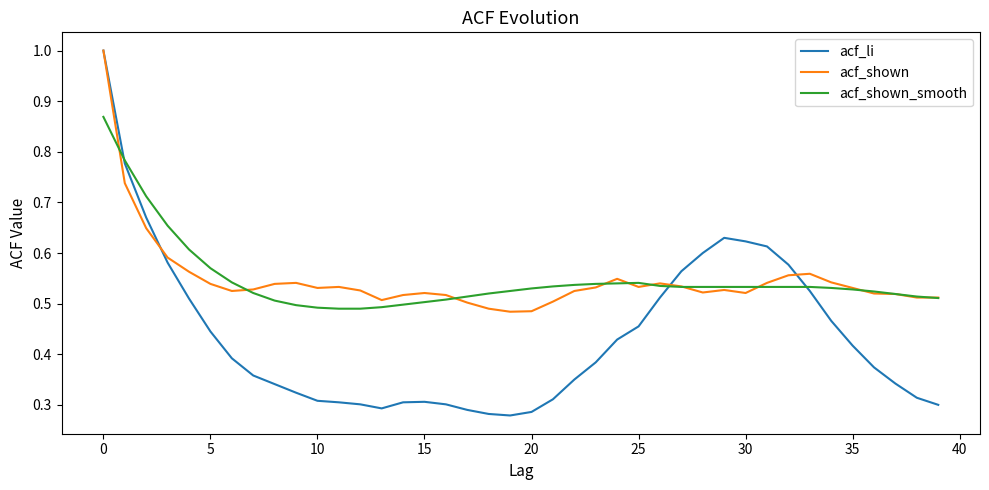

What is the maximum value shown in the chart?

1.0